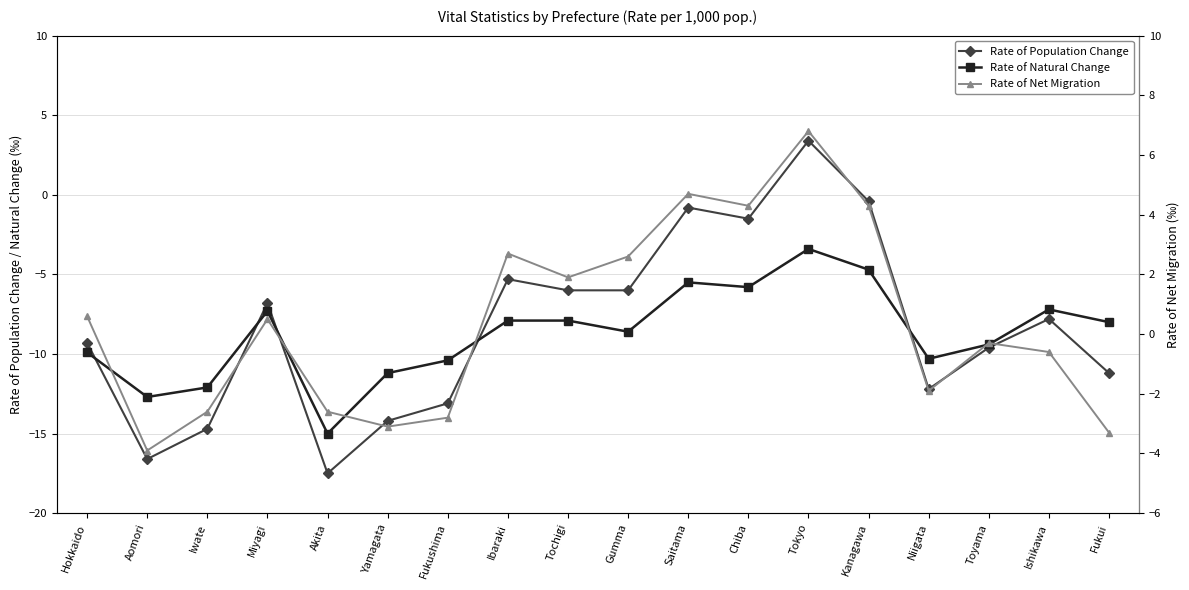

What are all the series names shown in the legend?

Rate of Population Change, Rate of Natural Change, Rate of Net Migration